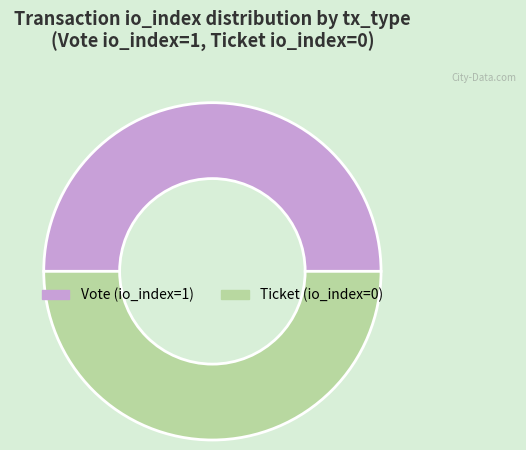

Is the sum of Vote and Ticket greater than half?

Yes